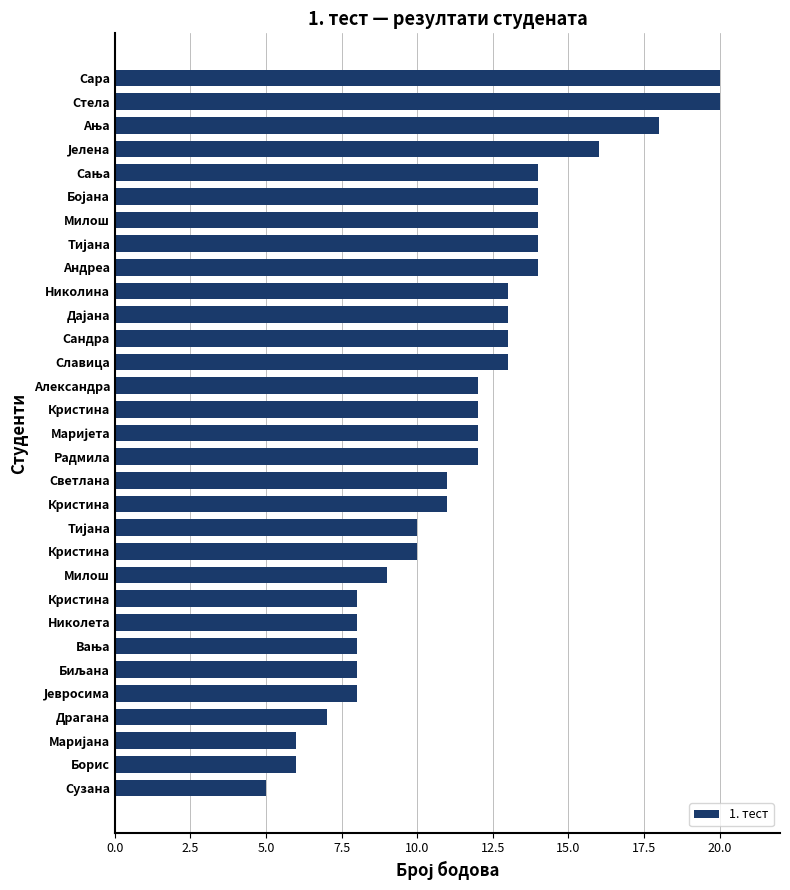

How many data points are less than 12?

14